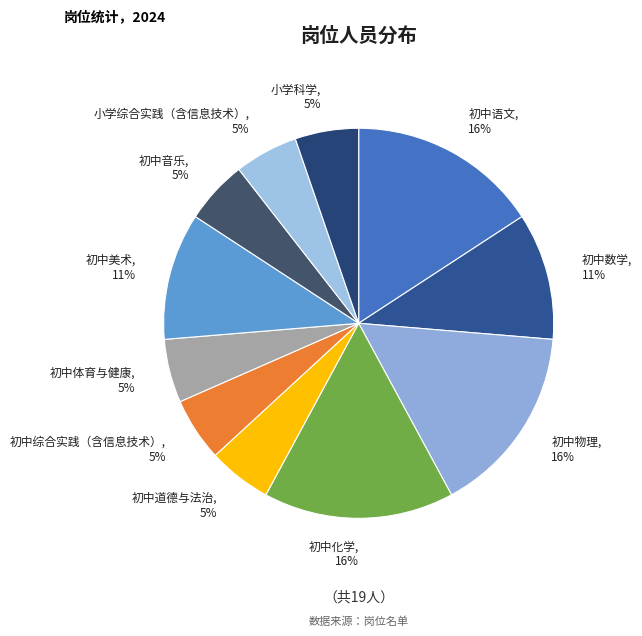

What is the ratio of the value at 初中化学, 16% to the value at 初中数学, 11%?

1.5